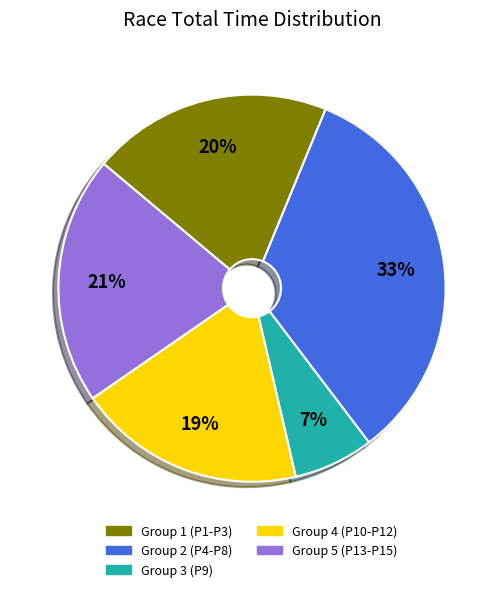

To the nearest percent, what is the average slice percentage?

20%